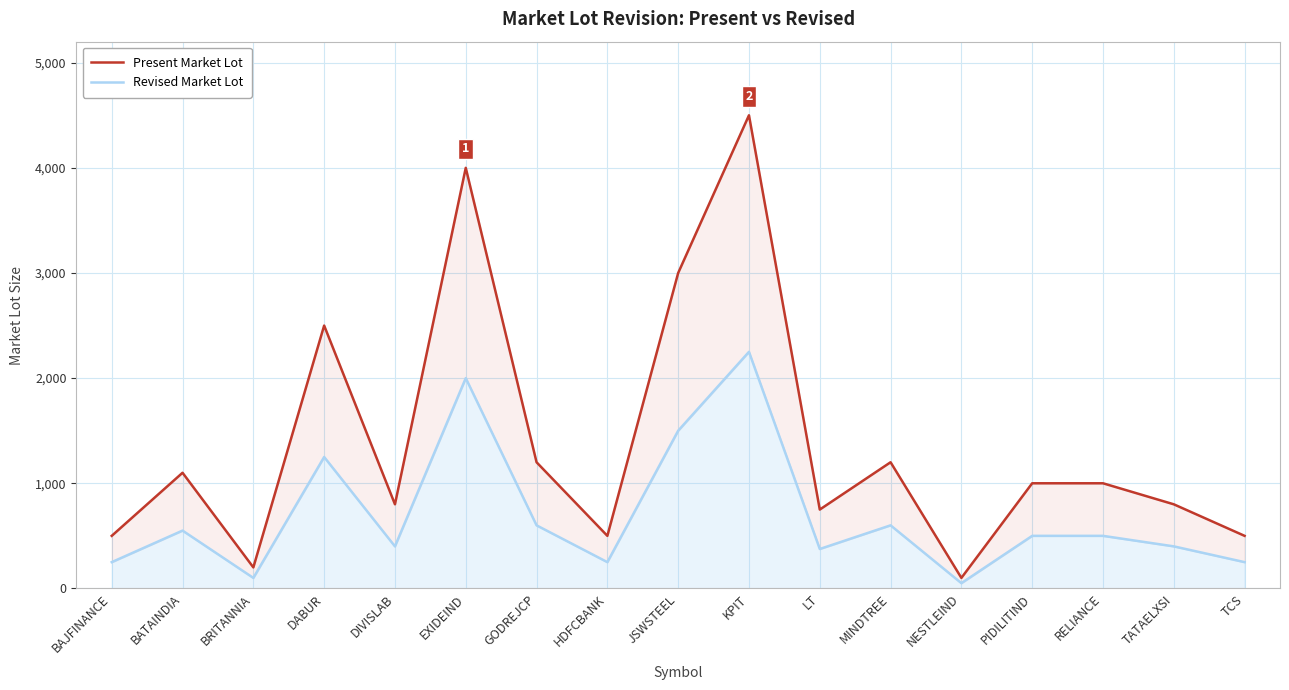

What is the greatest value displayed?

4500